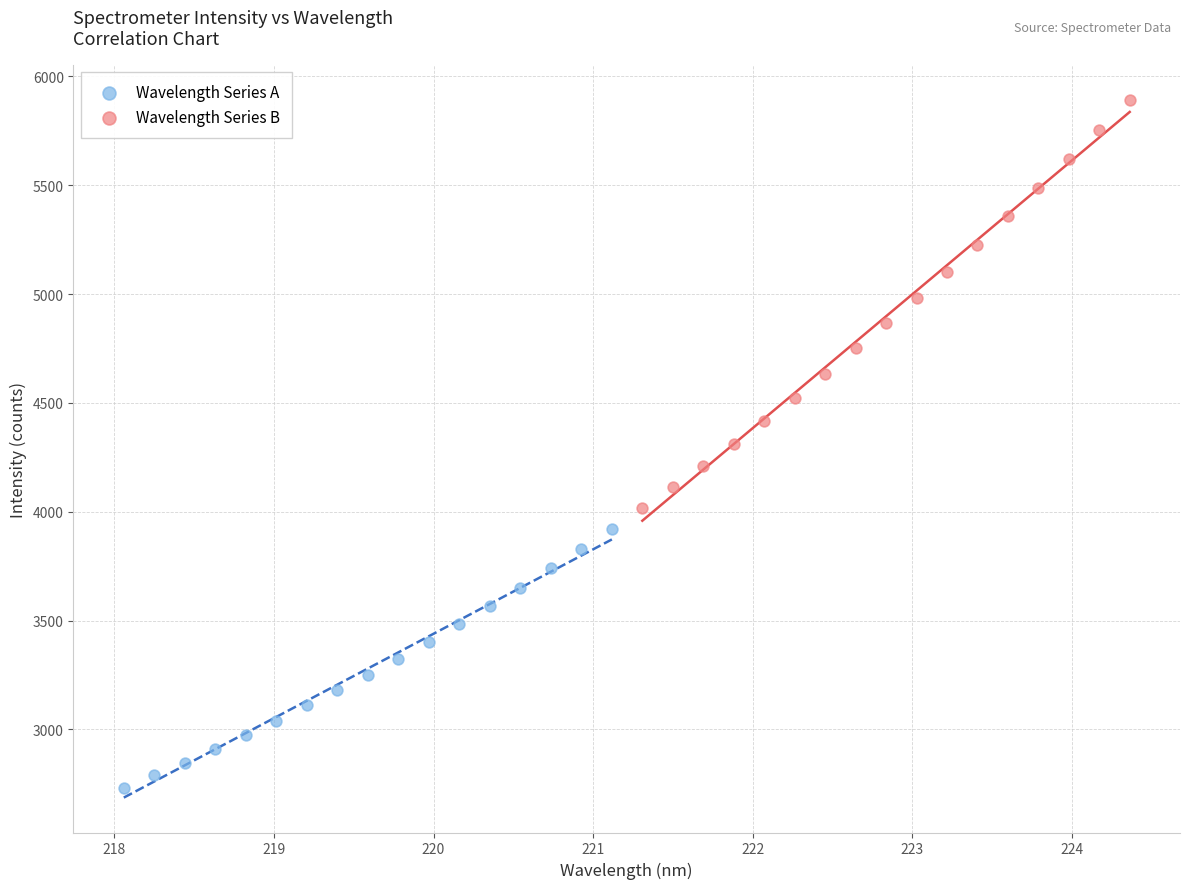

Which series contains the highest Y value?

Wavelength Series B